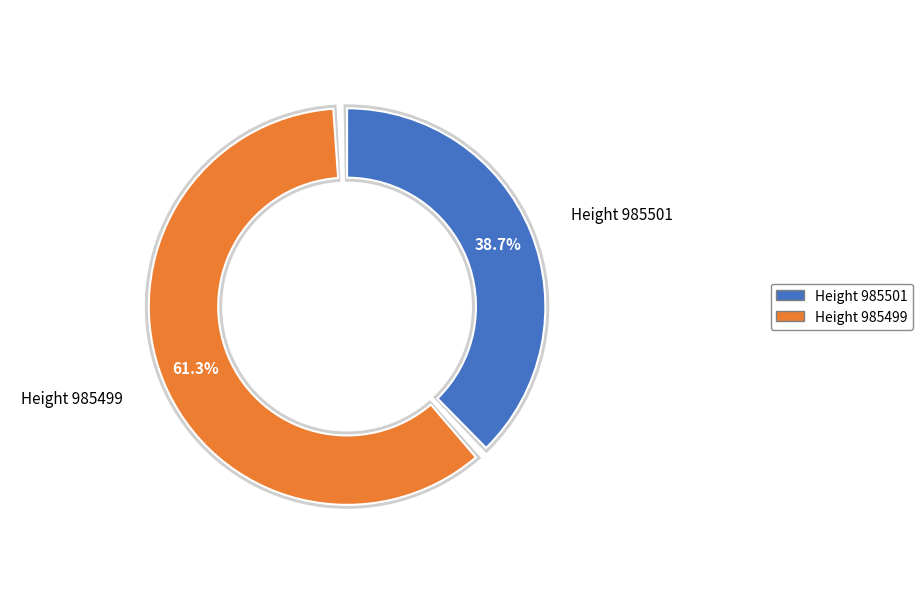

Rank the categories by value from lowest to highest.

985501, 985499